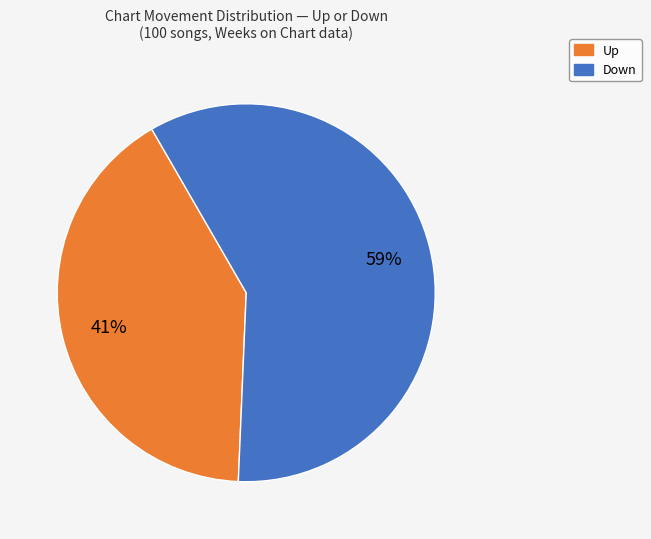

Count the number of slices in the pie.

2